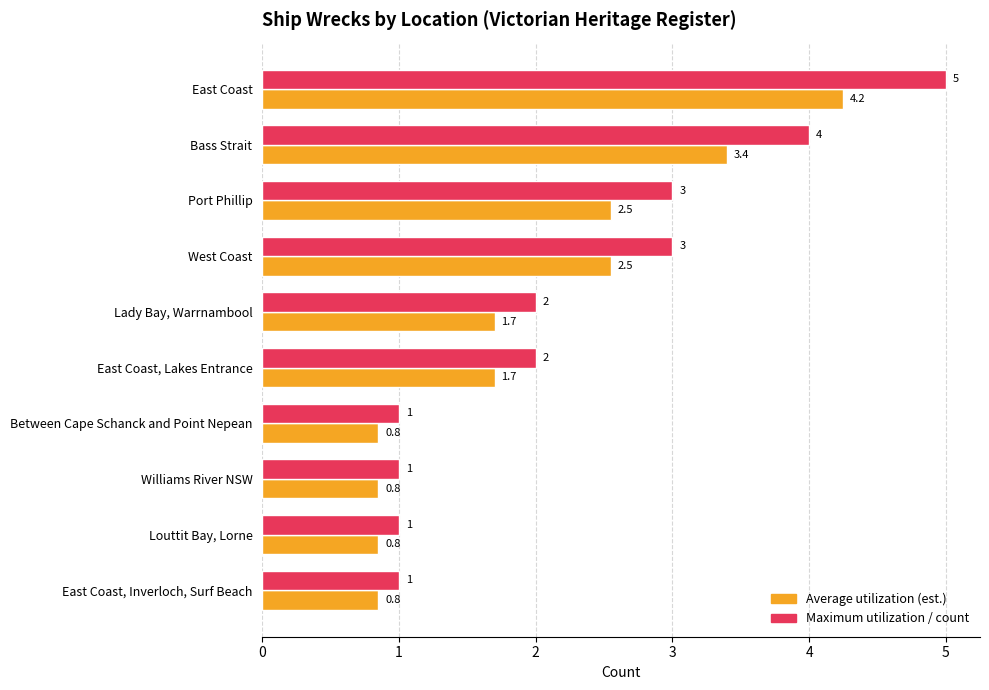

What is the greatest value displayed?

5.0